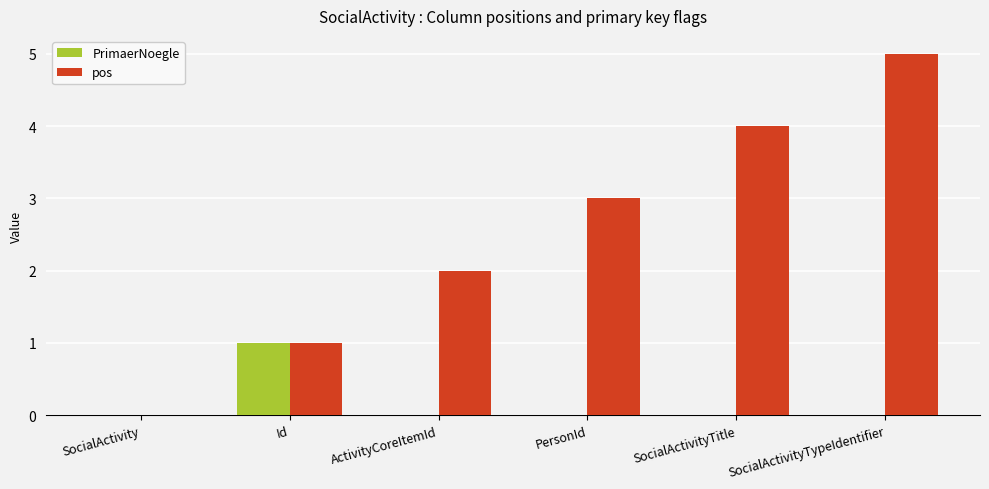

Is it true that PrimaerNoegle equals 0 at PersonId?

True